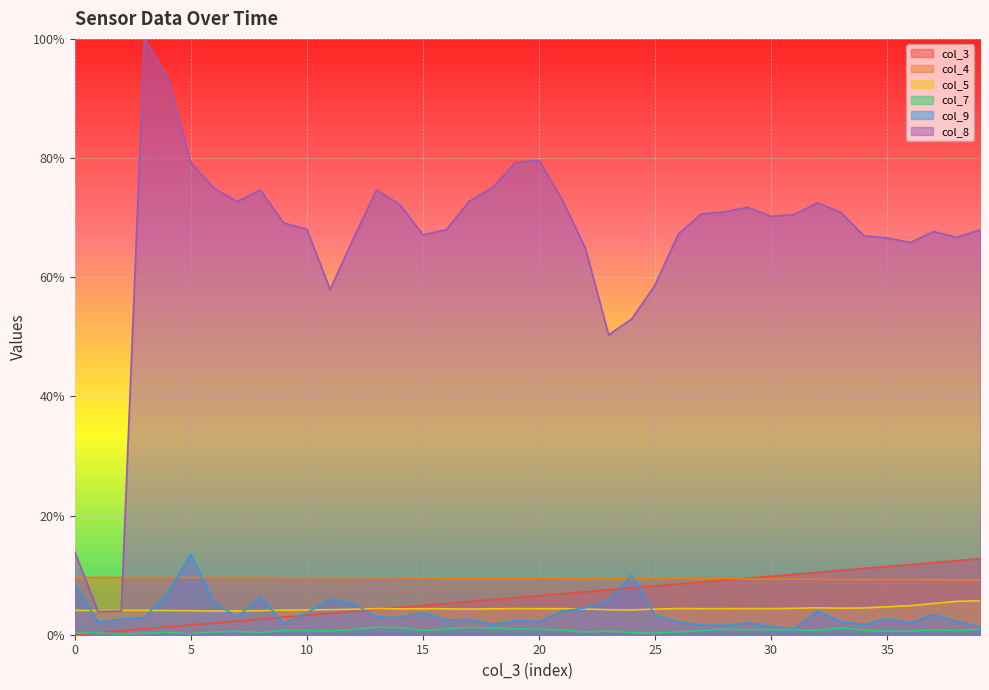

Rank the categories by col_4 value from lowest to highest.

39, 38, 37, 34, 35, 36, 33, 32, 31, 30, 29, 27, 23, 17, 22, 25, 19, 16, 28, 18, 20, 21, 26, 24, 15, 13, 14, 10, 12, 9, 11, 8, 4, 5, 2, 0, 3, 7, 6, 1